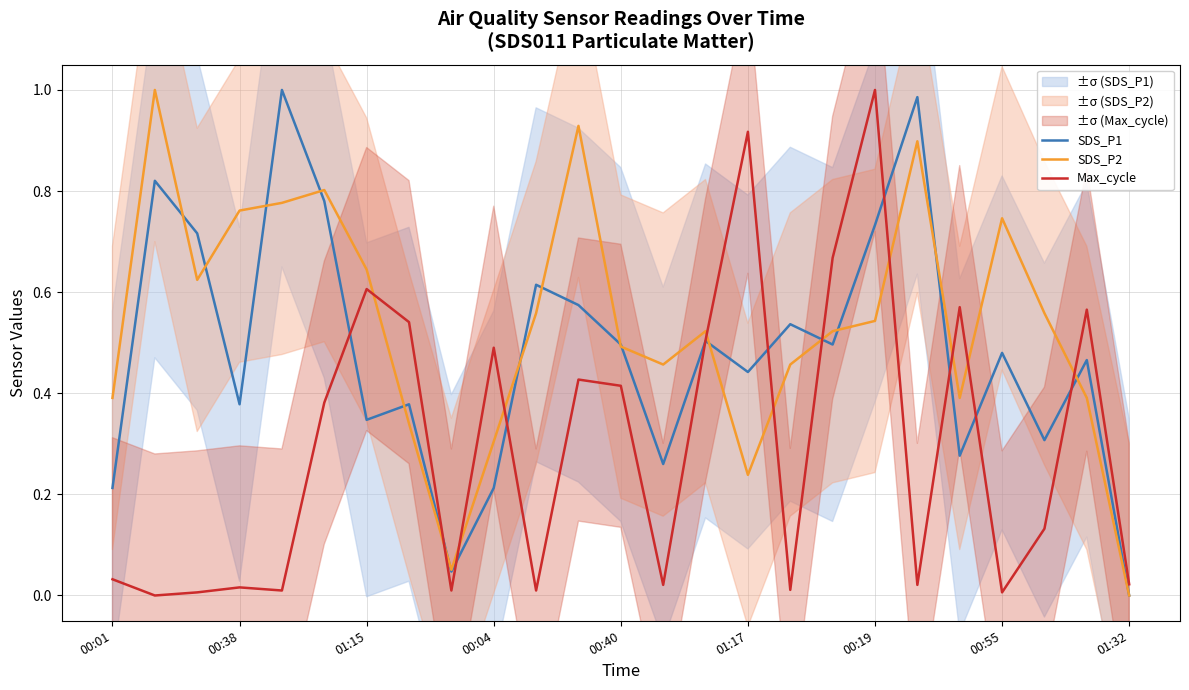

Is it true that SDS_P2 equals 0.4 at 20?

True